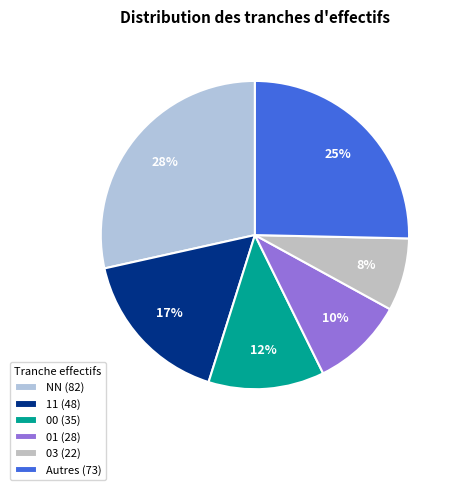

How many slices are in this pie chart?

6